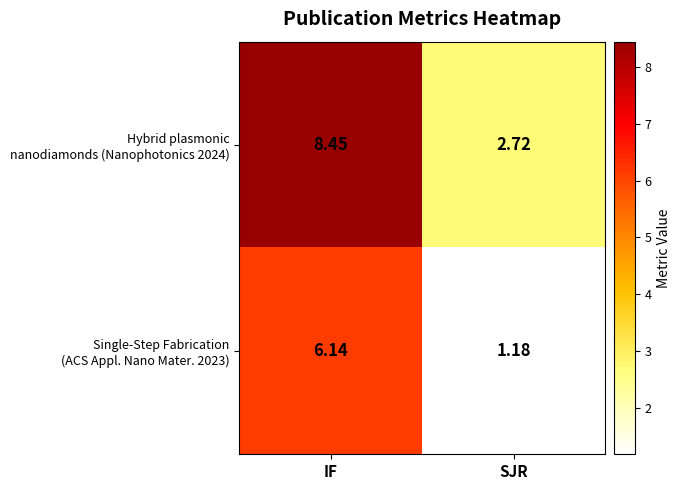

At which category does the chart reach its peak across all series?

IF